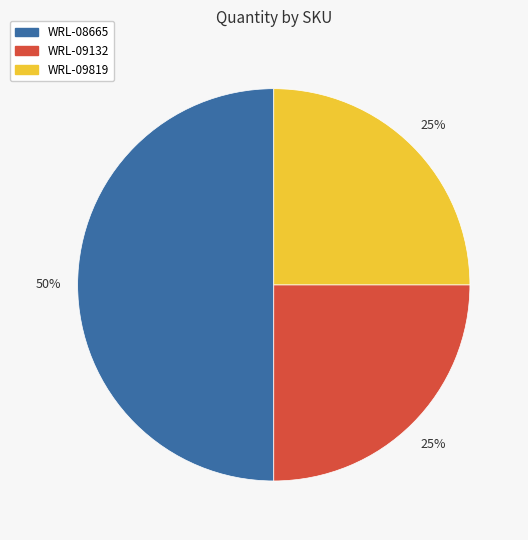

To the nearest percent, what is the difference between the WRL-09819 and WRL-08665 slice percentages?

25%